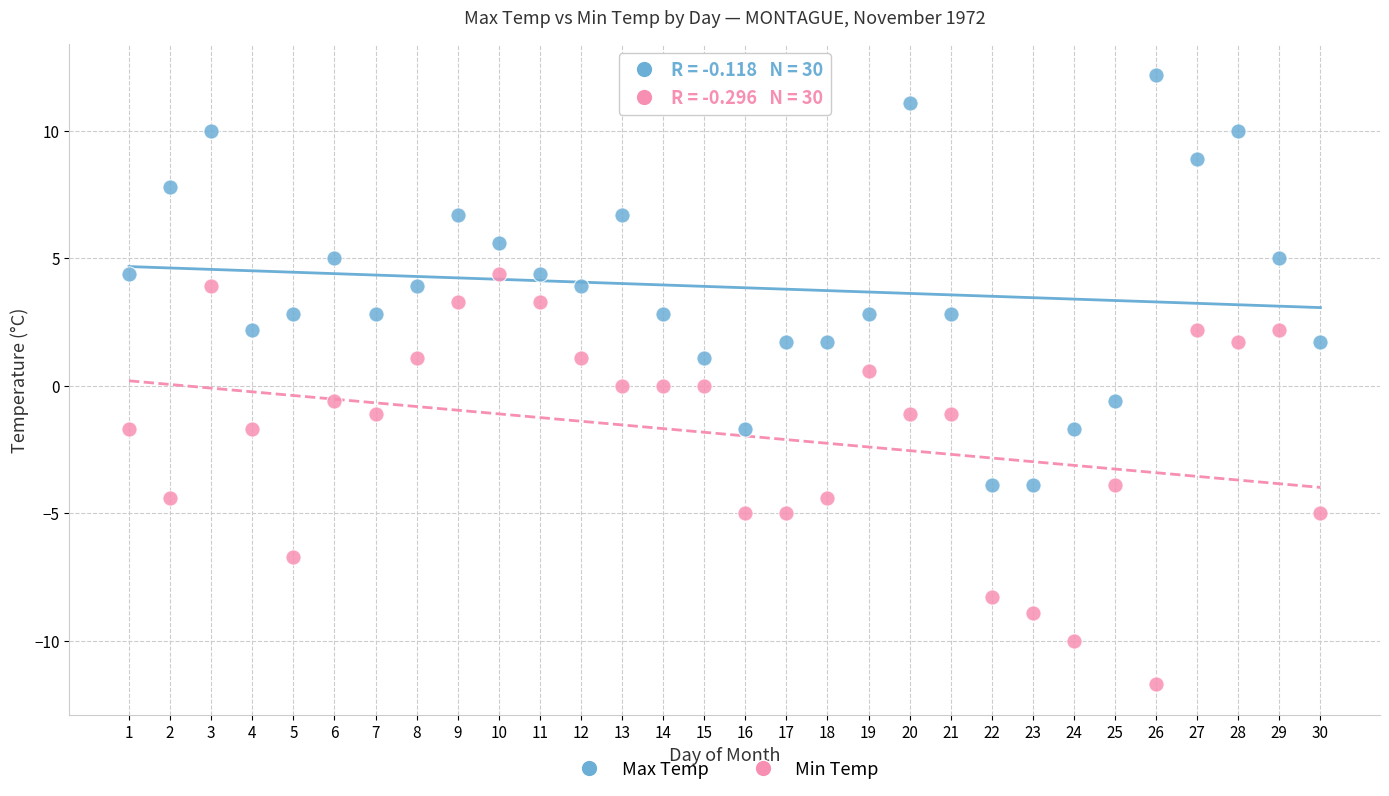

Which series contains the highest Y value?

Max Temp